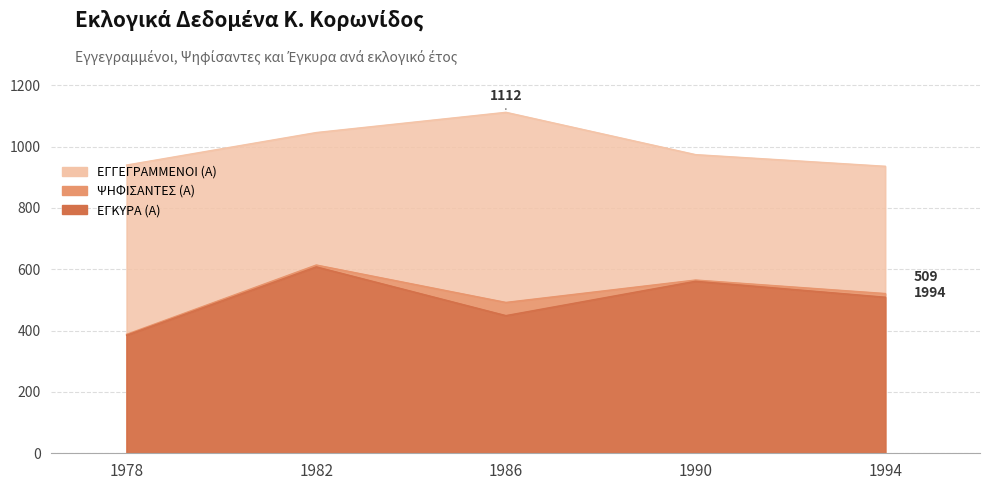

What value does the ΕΓΓΕΓΡΑΜΜΕΝΟΙ (Α) series have at 1994?

936